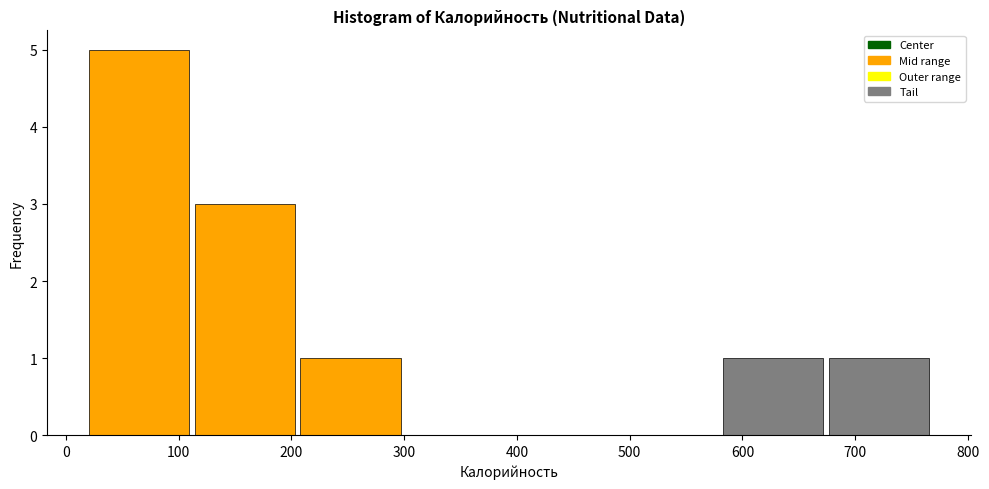

How tall is the bar that spans 110 to 210 on the x-axis? Neither the bar edges nor the heights are printed on the chart, so give them approximately, as read against the axes.

3